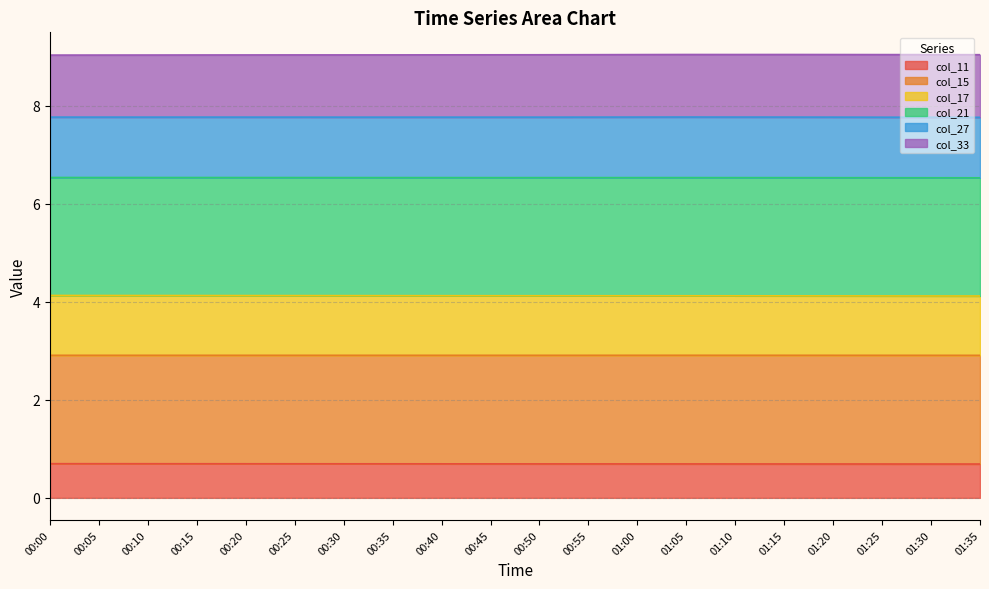

What is the total value across all series at 00:25?

9.0